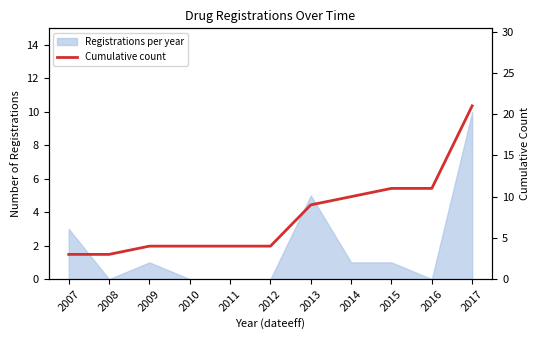

Approximately how many times larger is the value at 2012 compared to 2009?

1.0